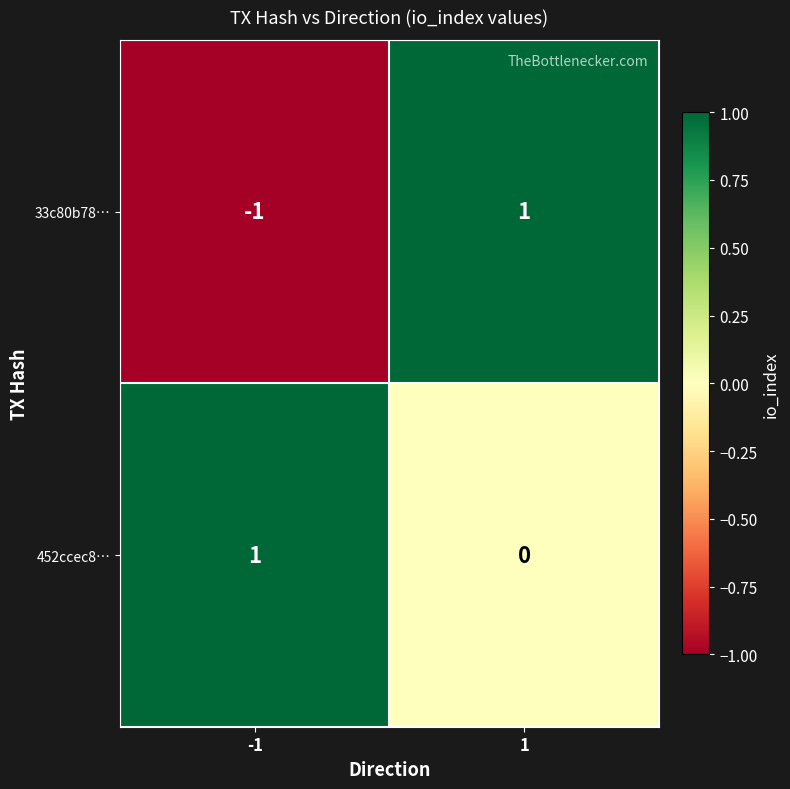

True or false: 452ccec8… has a value of -1 at 1.

False